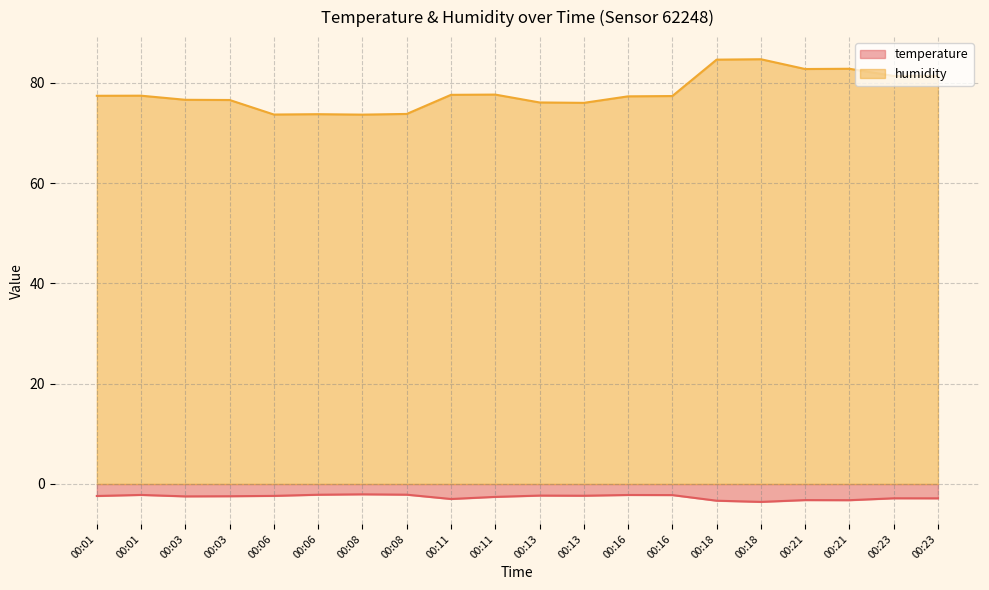

In temperature, how many points are lower than both neighbors (excluding endpoints)?

5